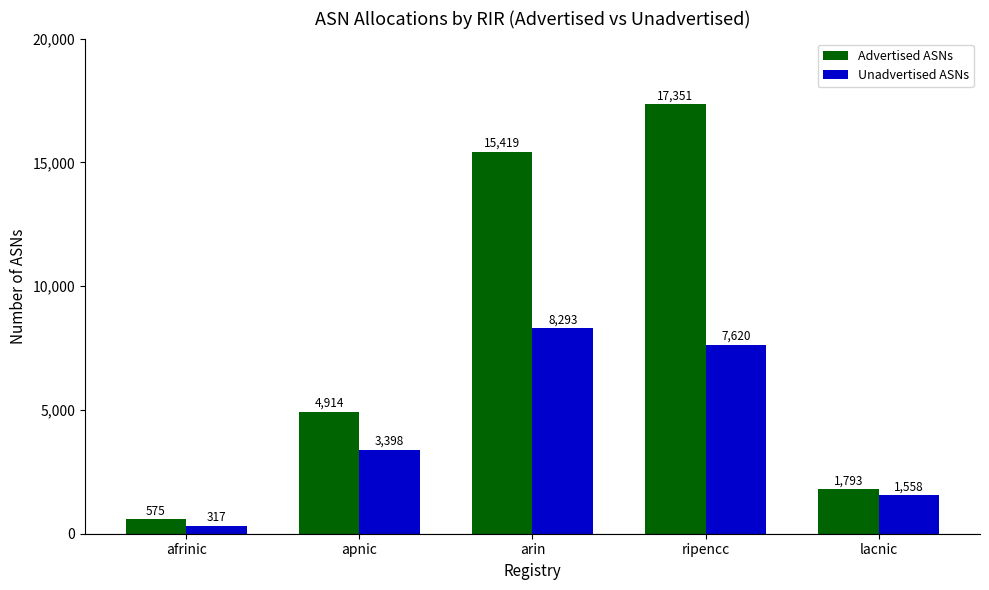

Between apnic and lacnic, which series saw the biggest shift?

Advertised ASNs